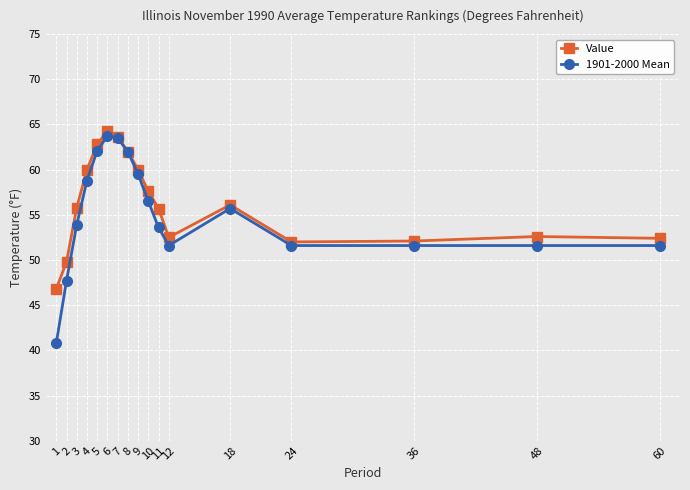

At which category does Value reach its first local peak?

6